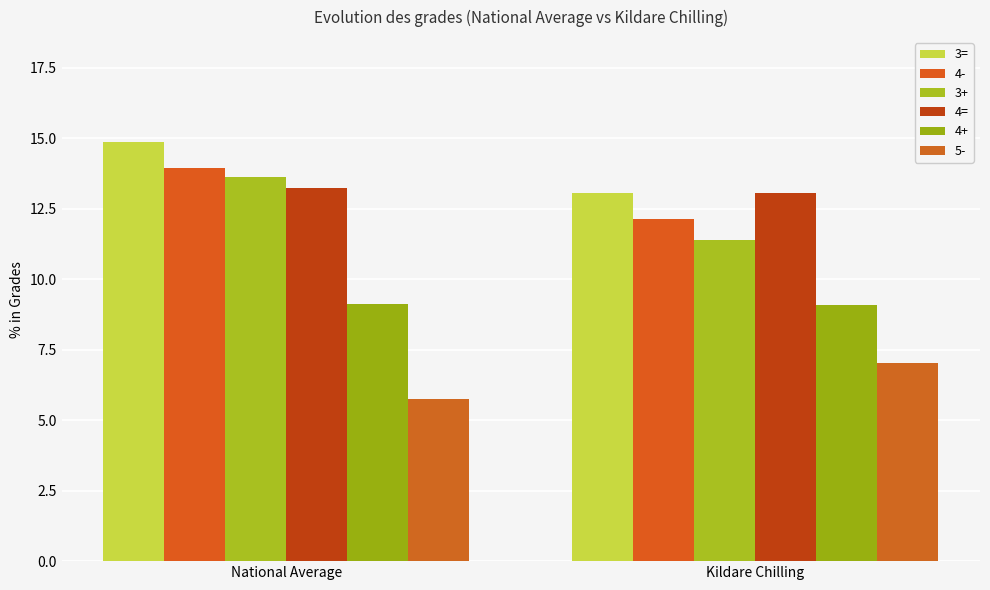

What is the difference between the maximum and minimum values in the 3= series?

1.8